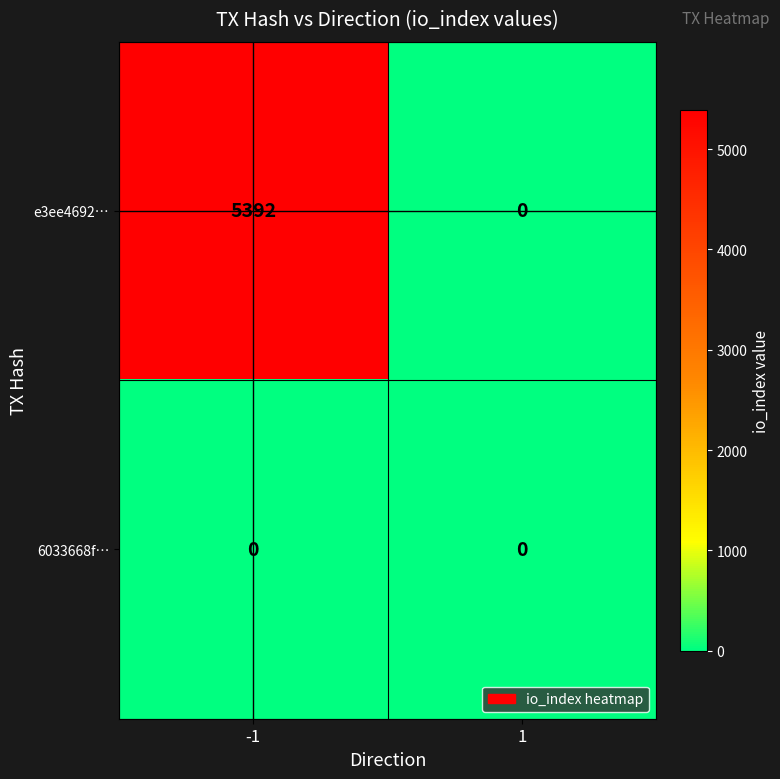

Is it true that 6033668f… equals 0 at 1?

True